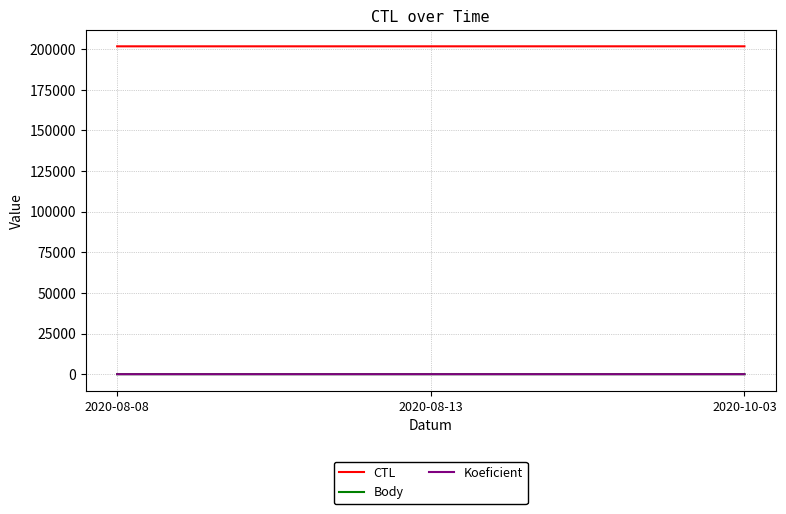

Which series has the largest total across all categories?

CTL